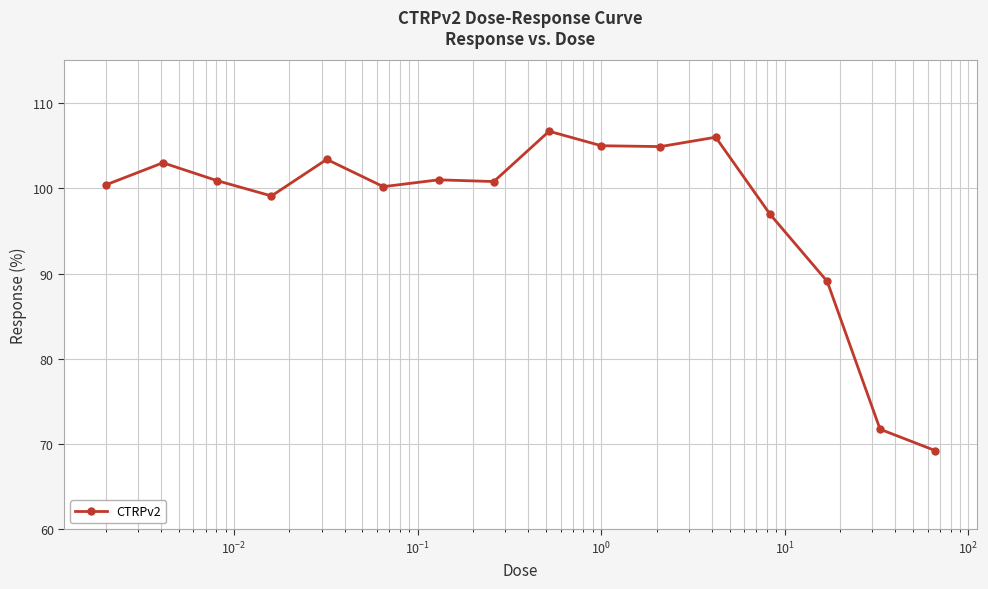

What is the greatest value displayed?

106.7